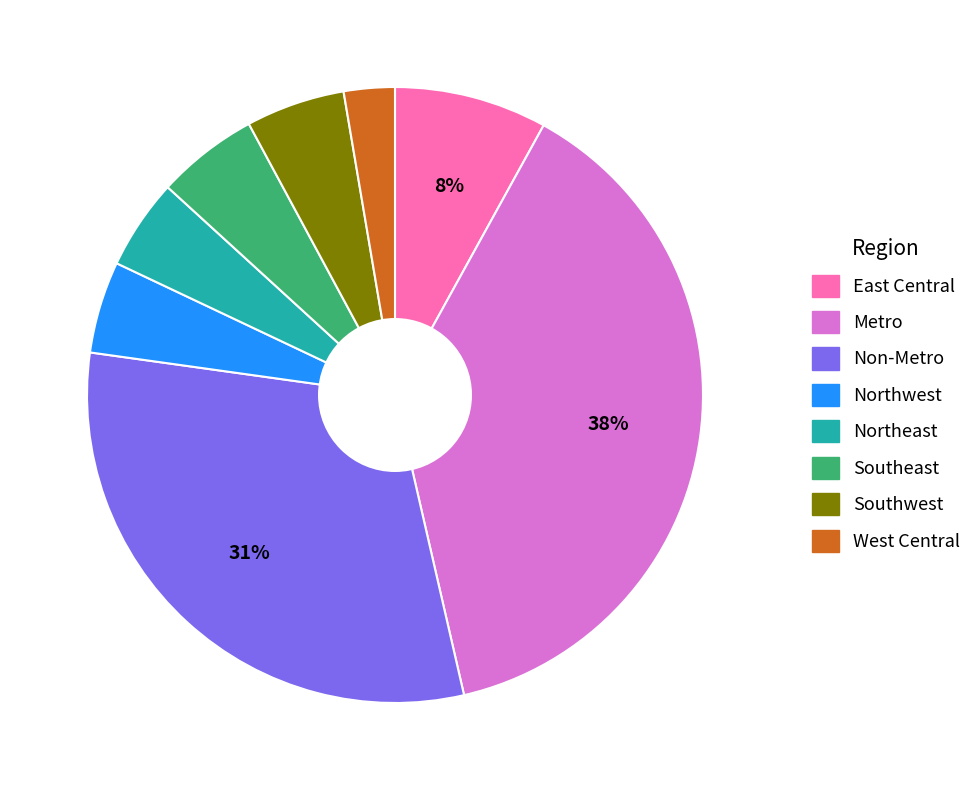

To the nearest percent, what portion does East Central represent?

8%